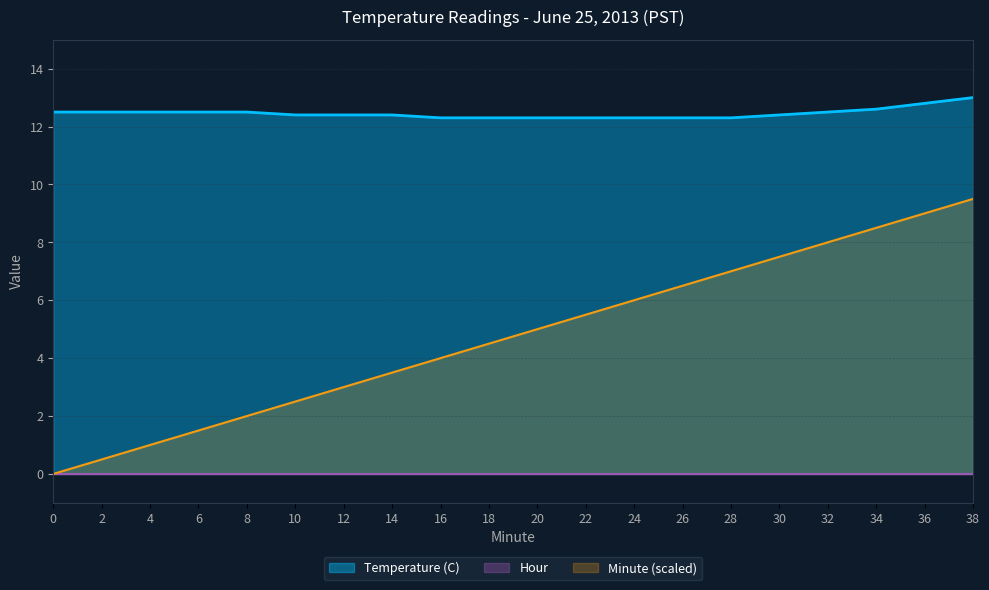

Which series changed the most between 0 and 24?

Minute (scaled)